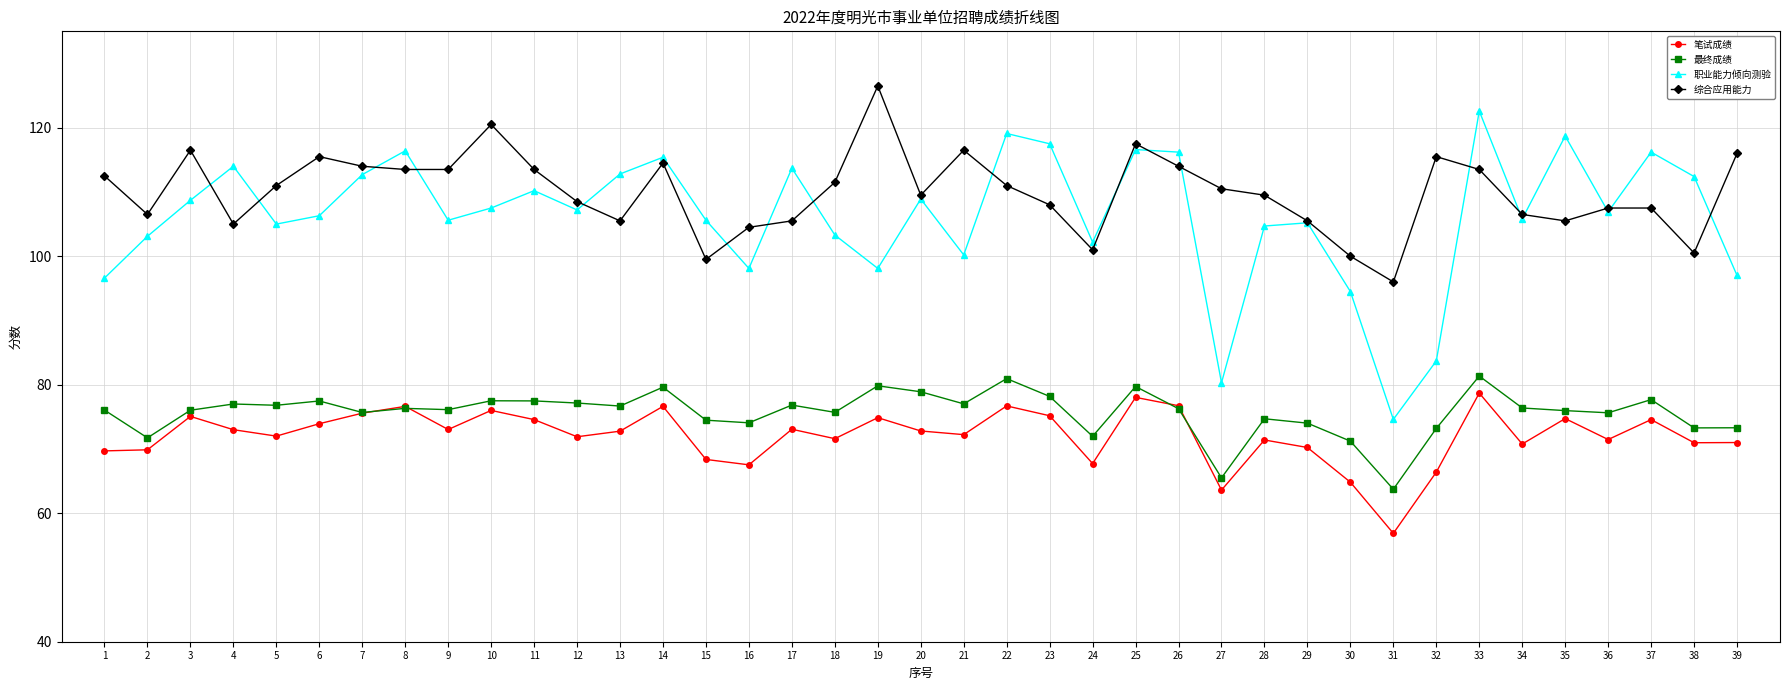

What is the spread (max minus min) of values at 3?

41.4